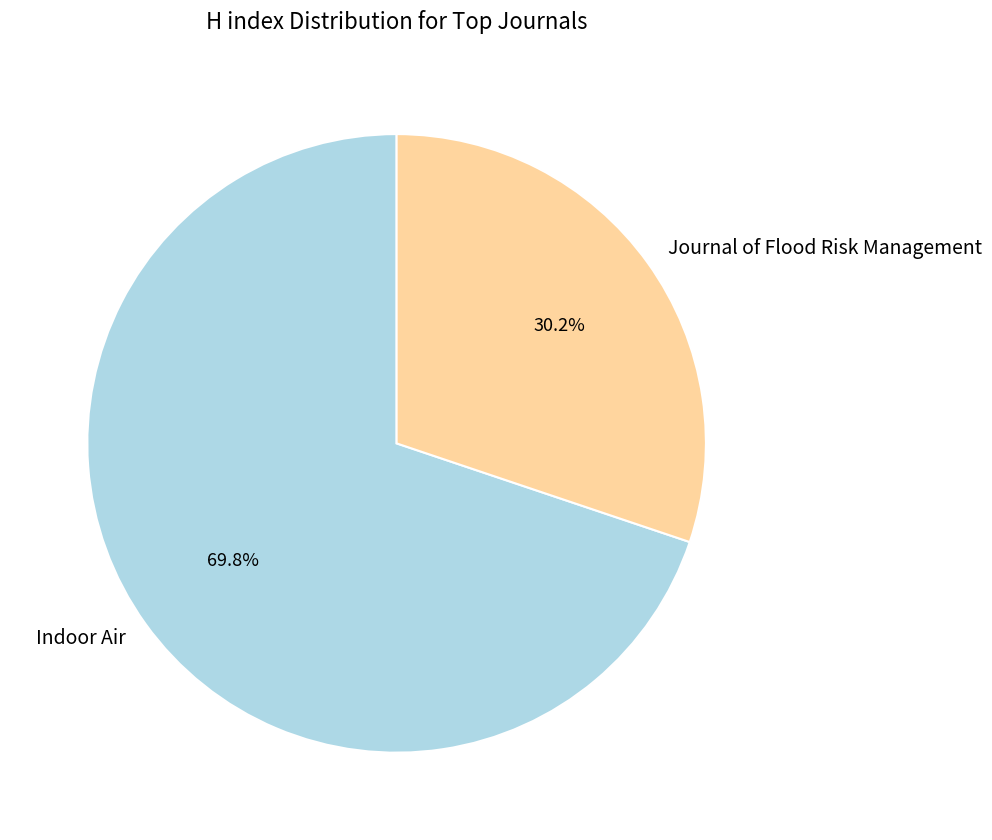

What portion of the pie excludes Indoor Air?

30.2%